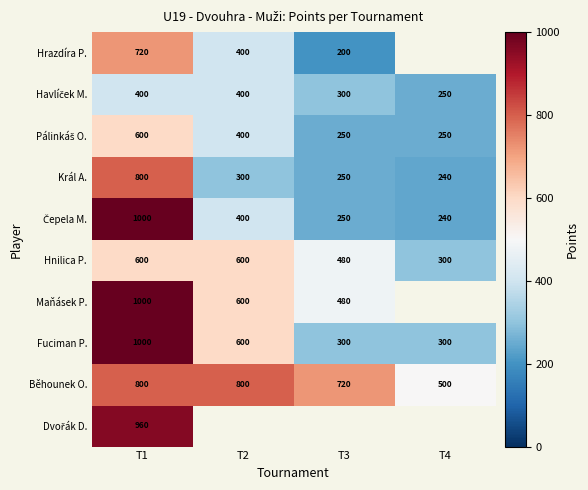

Which category has the lowest value across all series?

T3